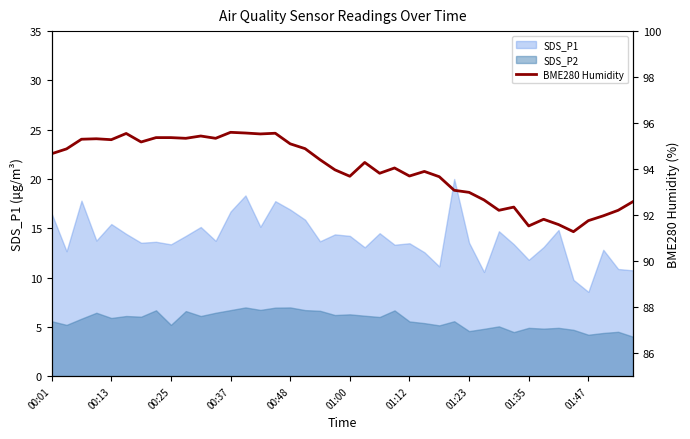

Between 01:23 and 00:13, which is larger?

00:13